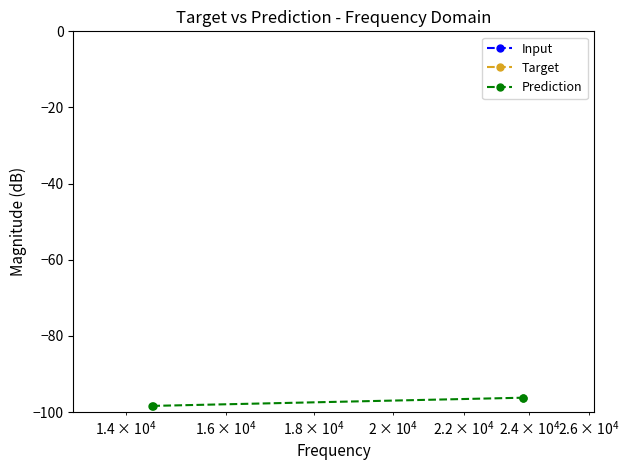

Count the Target values in the range -103 to -101.

2